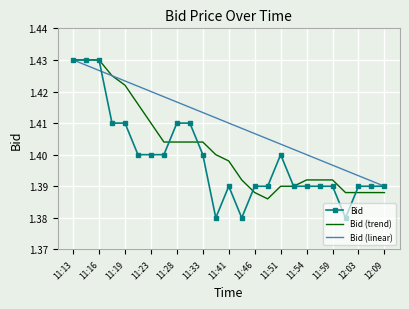

List the series in order of their overall mean, lowest first.

Bid, Bid (trend), Bid (linear)